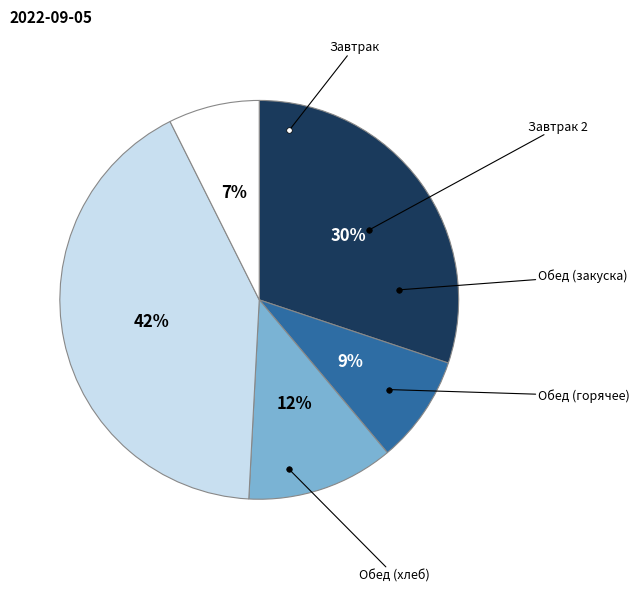

To the nearest percent, what is the average slice percentage?

20%